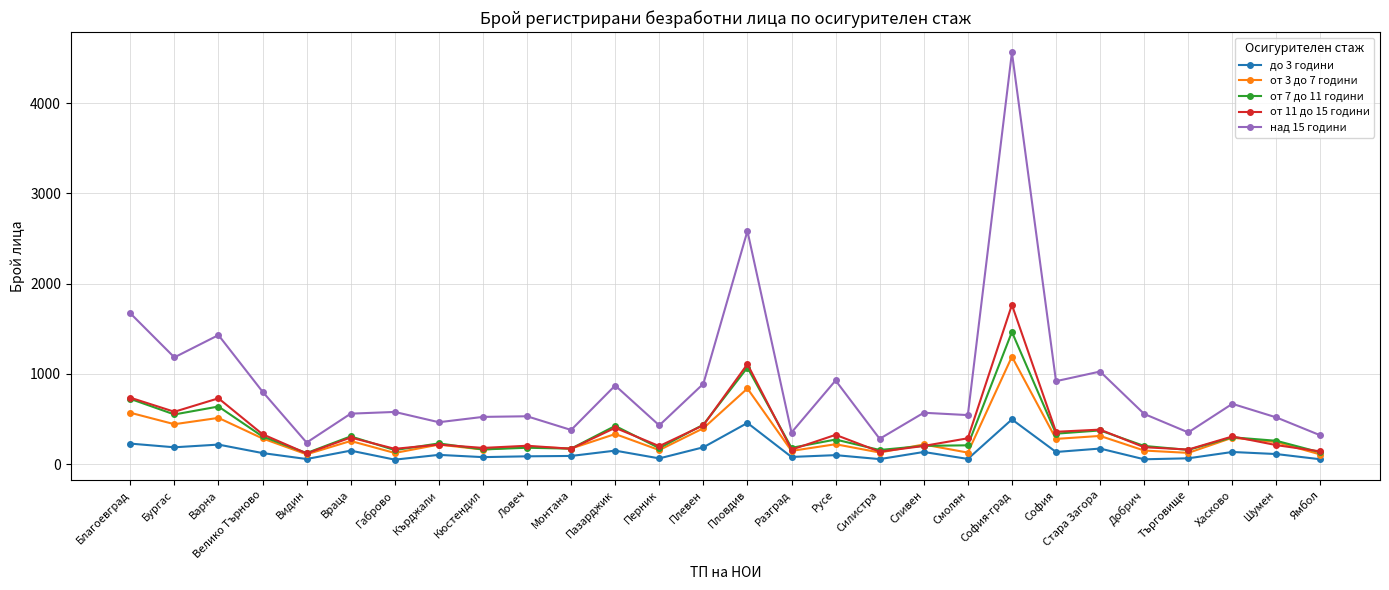

What is the difference between the от 11 до 15 години values at Пловдив and Монтана?

938